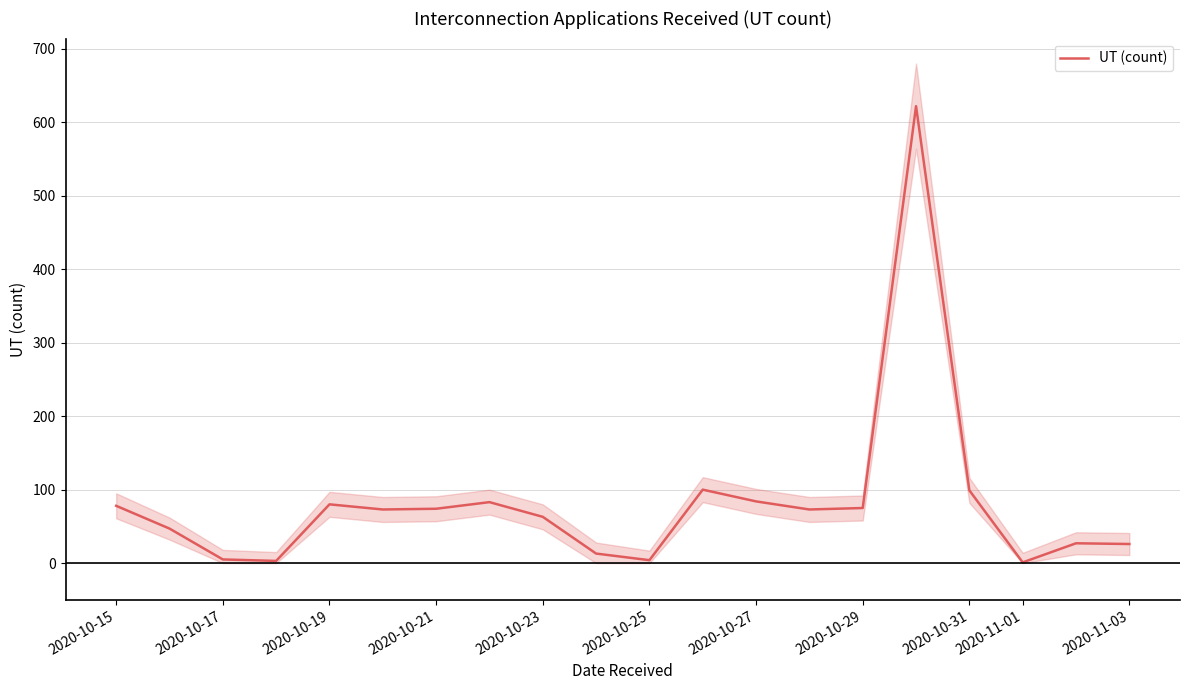

True or false: there are more than 2 points higher than both neighbors.

True